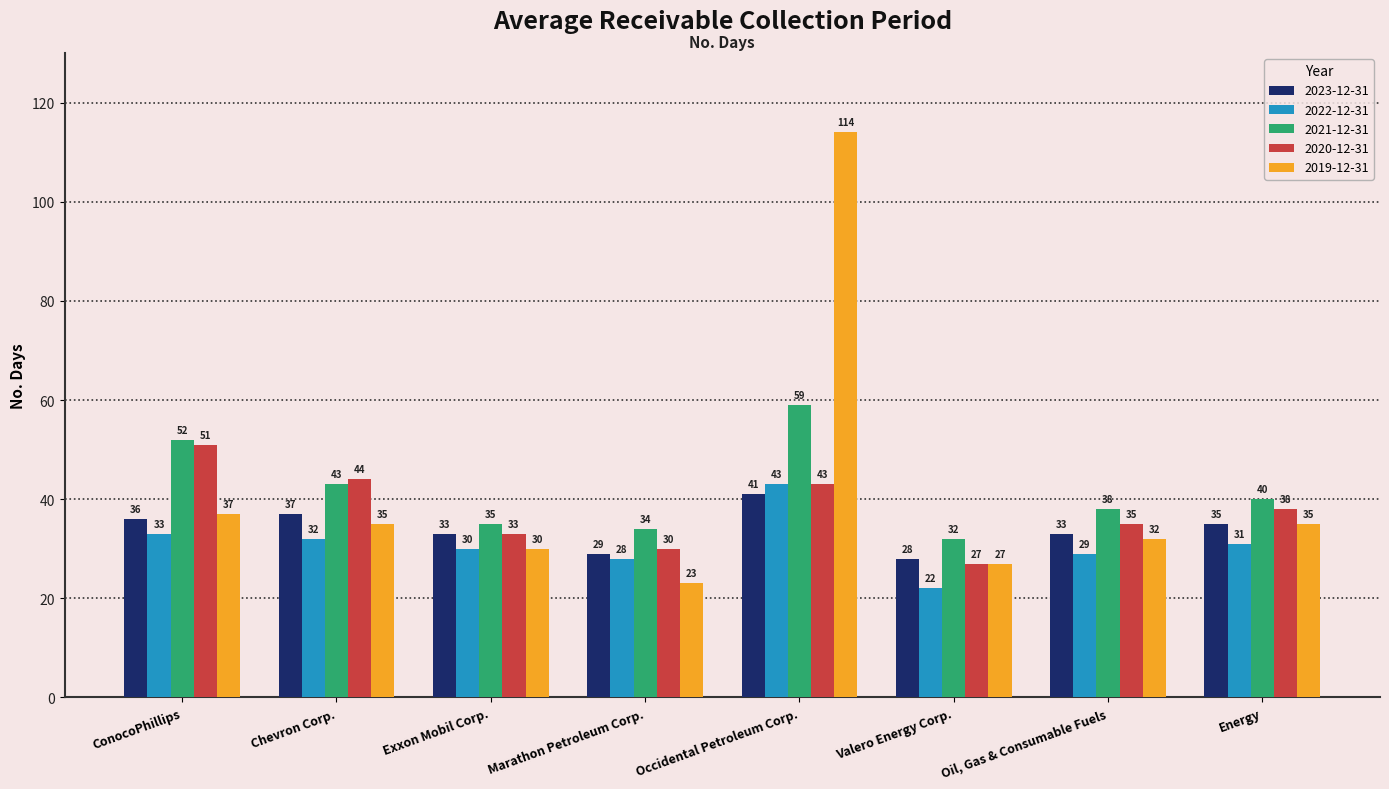

Which series changed the most between Chevron Corp. and Occidental Petroleum Corp.?

2019-12-31